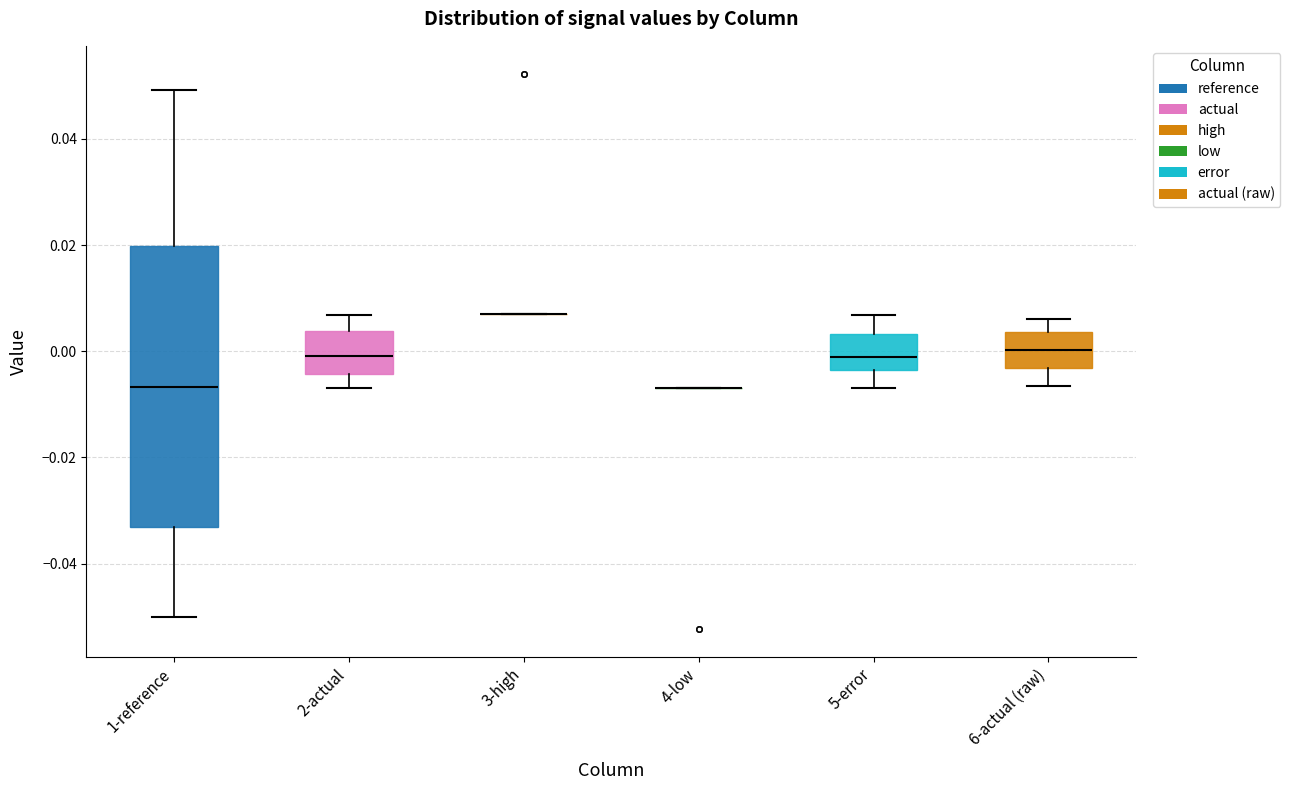

Reading left to right, transcribe this box plot: for each box, give where its median line is, the range the box spans, and where its two whiskers end, as read against the y-axis. The values are not printed on the chart, so give them approximately, as read against the axis.

1-reference: median -0.006, box -0.034 to 0.020, whiskers -0.050 to 0.050
2-actual: median 0.000, box -0.004 to 0.004, whiskers -0.006 to 0.006
3-high: box collapsed to a line at 0.006, whiskers 0.006 to 0.006
4-low: box collapsed to a line at -0.006, whiskers -0.006 to -0.006
5-error: median -0.002, box -0.004 to 0.004, whiskers -0.006 to 0.006
6-actual (raw): median 0.000, box -0.004 to 0.004, whiskers -0.006 to 0.006